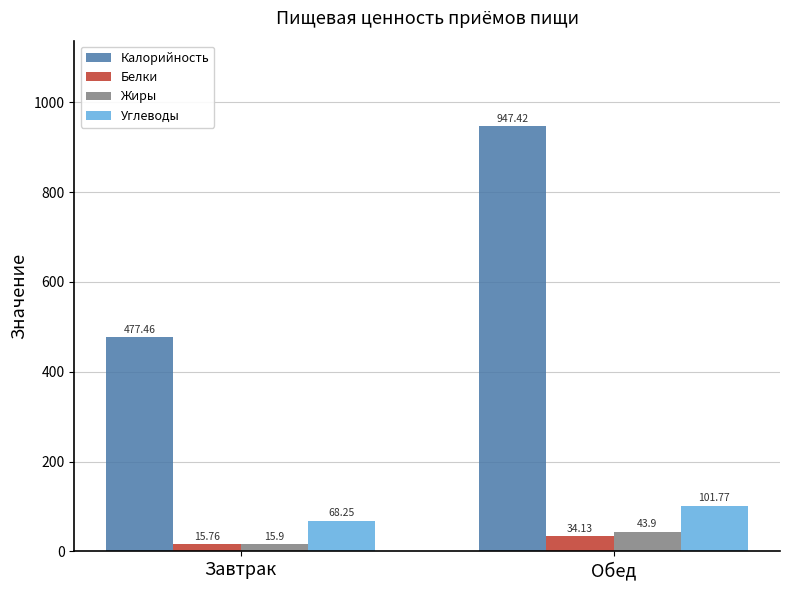

Count the number of data series in this chart.

4